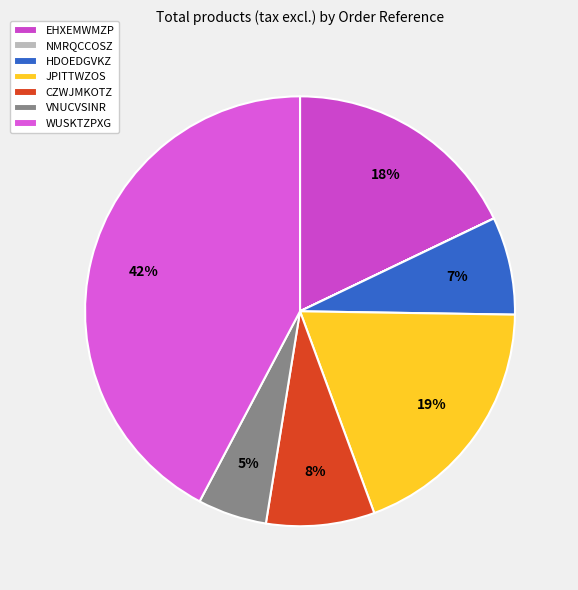

To the nearest percent, what is the difference between the largest and smallest slice percentages?

42%